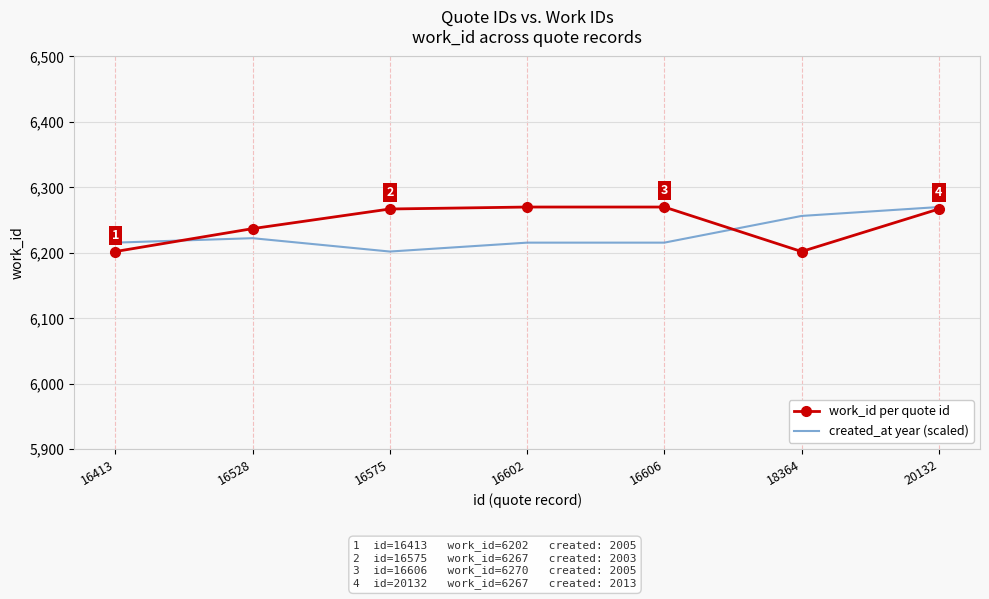

What is the spread (max minus min) of values at 16606?

54.4